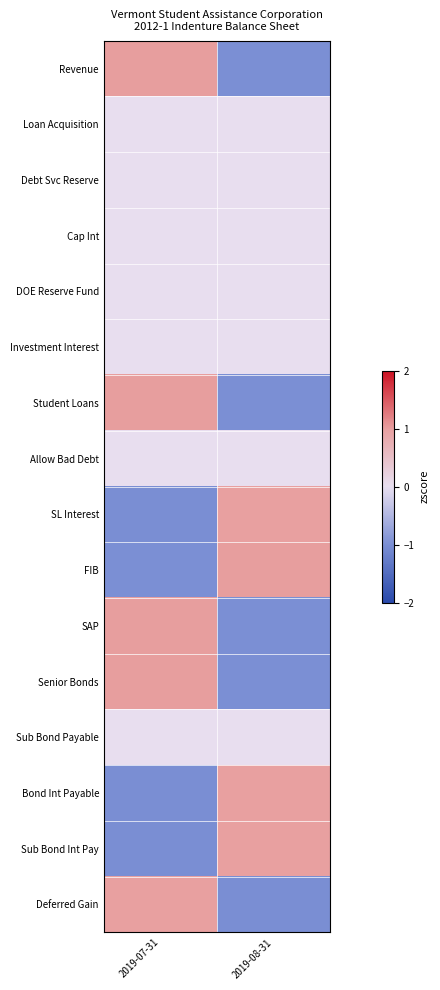

How many data points does each series have?

2